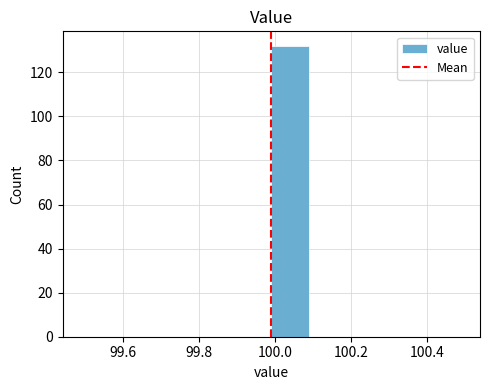

Reading left to right, list every bar in this chart as the range it spans on the x-axis followed by its height. Neither the bar edges nor the heights are printed on the chart, so give them approximately, as read against the axes.

99.49 to 99.59: 0
99.59 to 99.69: 0
99.69 to 99.79: 0
99.79 to 99.89: 0
99.89 to 99.99: 0
99.99 to 100.09: 132
100.09 to 100.19: 0
100.19 to 100.29: 0
100.29 to 100.39: 0
100.39 to 100.49: 0